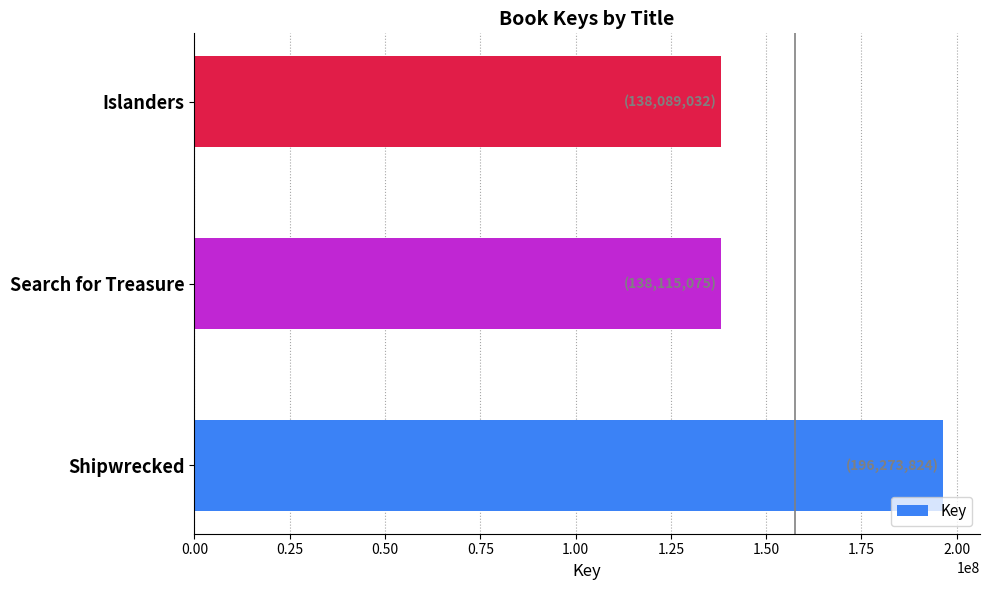

Between Search for Treasure and Shipwrecked, which is larger?

Shipwrecked